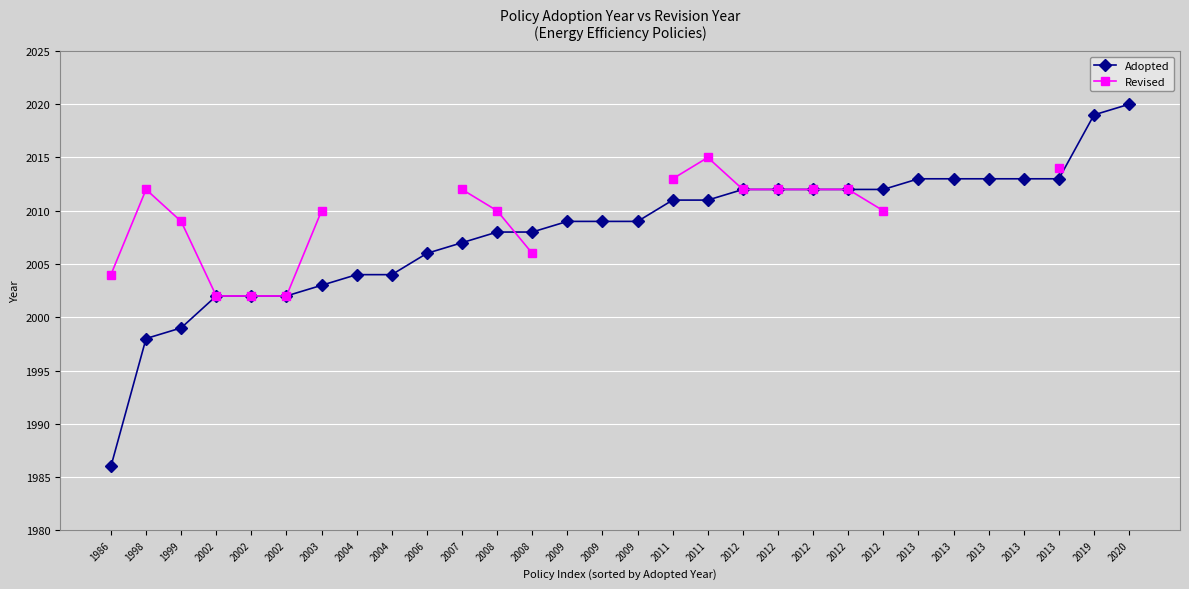

What are all the series names shown in the legend?

Adopted, Revised